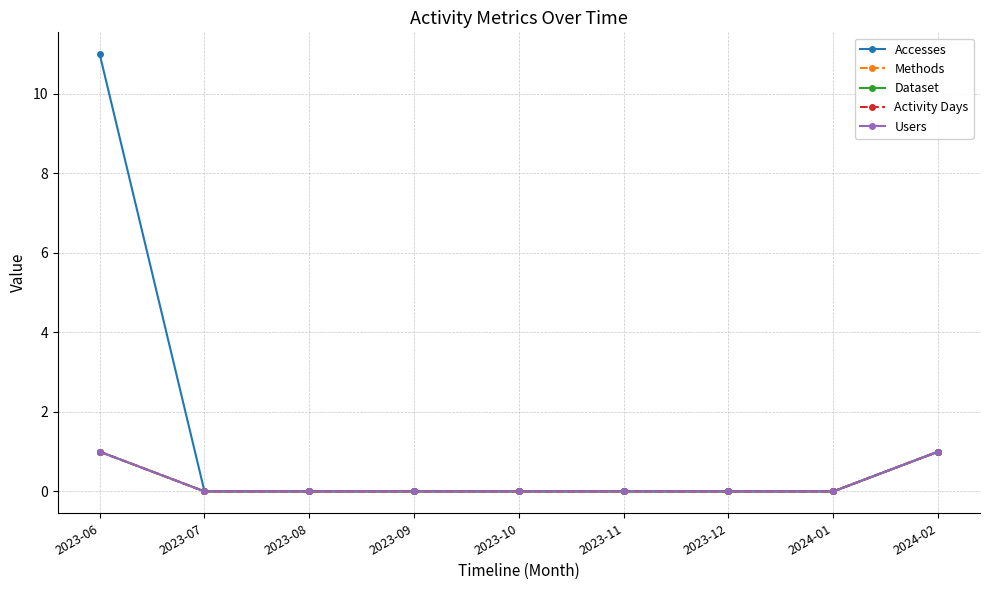

What is the difference between the maximum and minimum values in the Activity Days series?

1